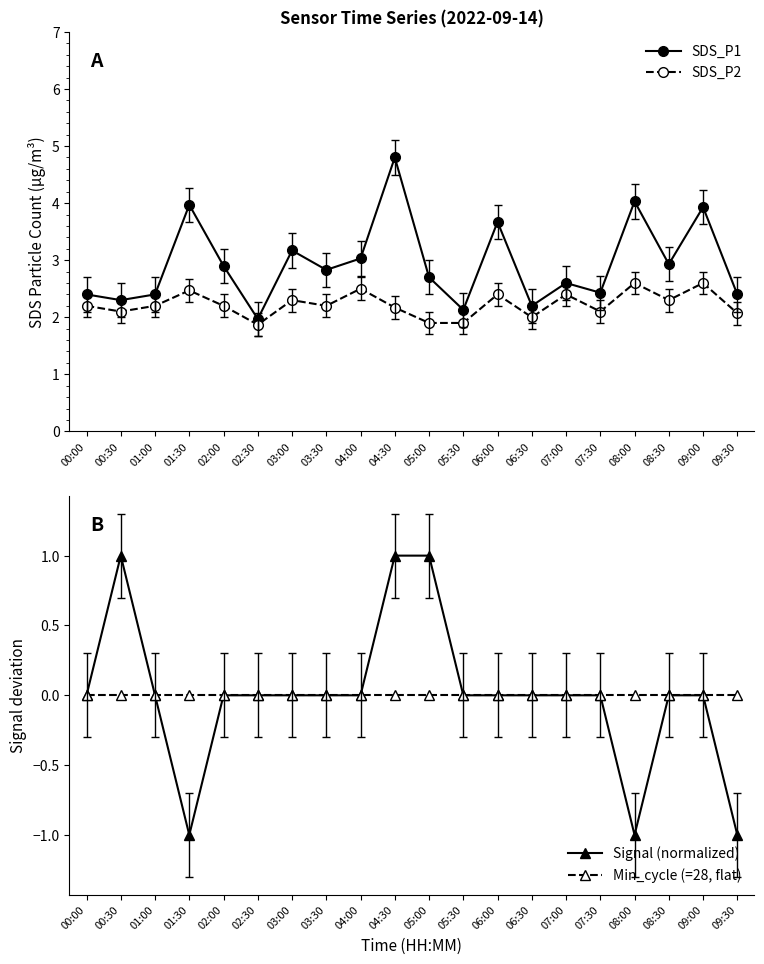

True or false: Signal (normalized) has a value of 0.0 at 06:30.

True